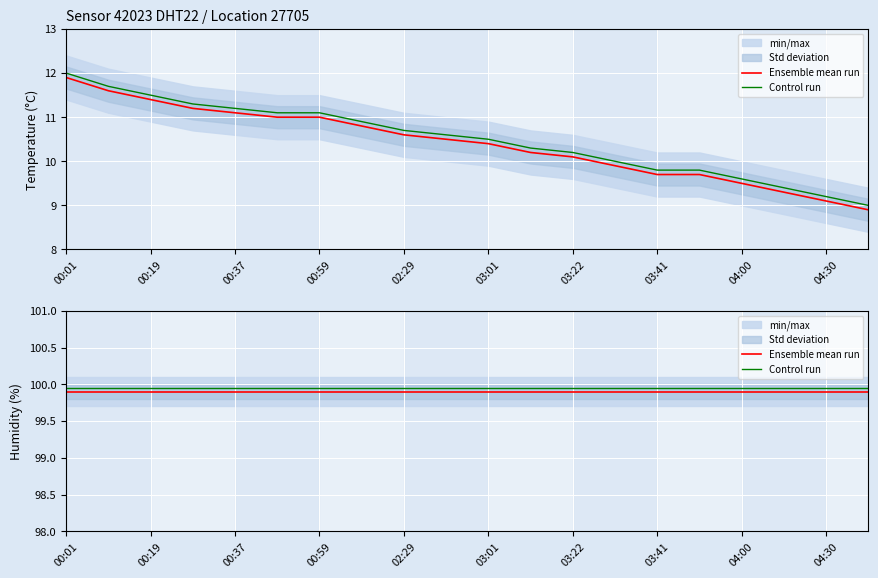

List the series in order of their peak value, highest first.

Control run, Ensemble mean run